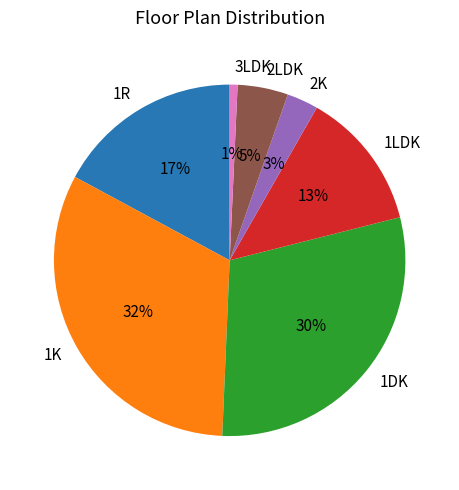

Which has a higher value, 2K or 1K?

1K